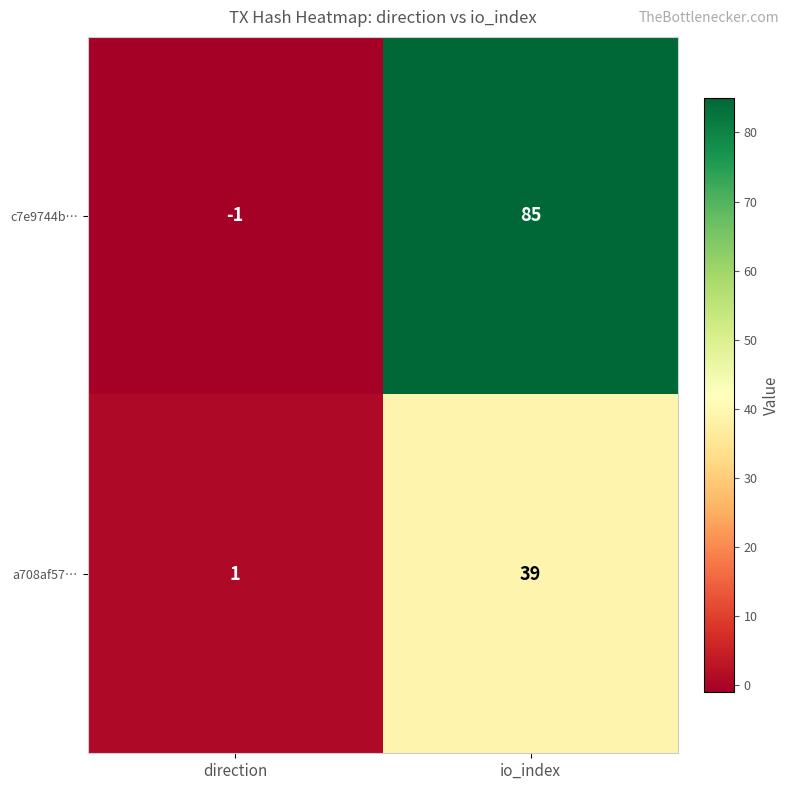

What is the average value of the c7e9744b… series?

42